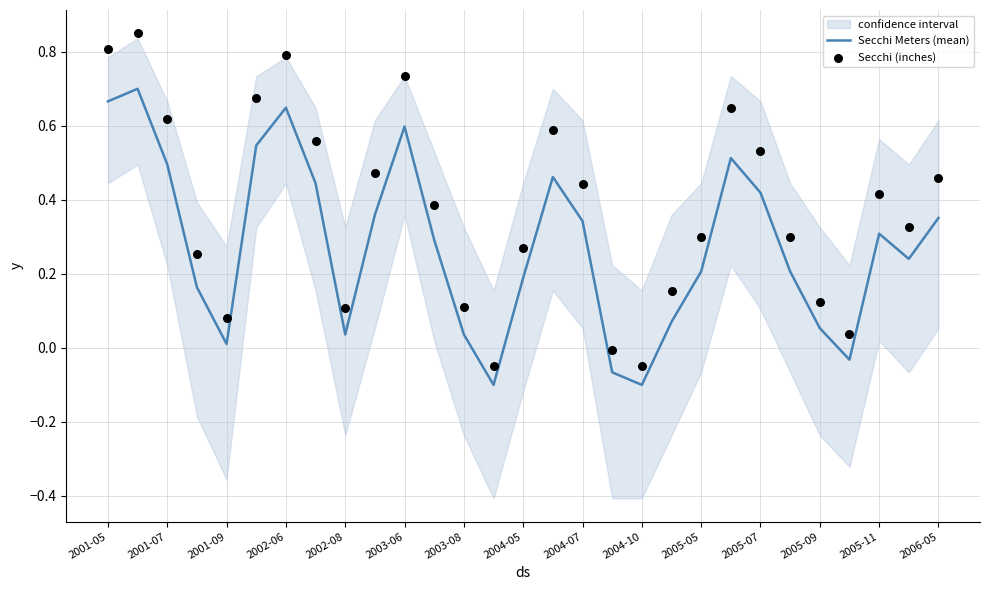

Is it true that Secchi Meters (mean) equals 0.5 at 2001-07?

True